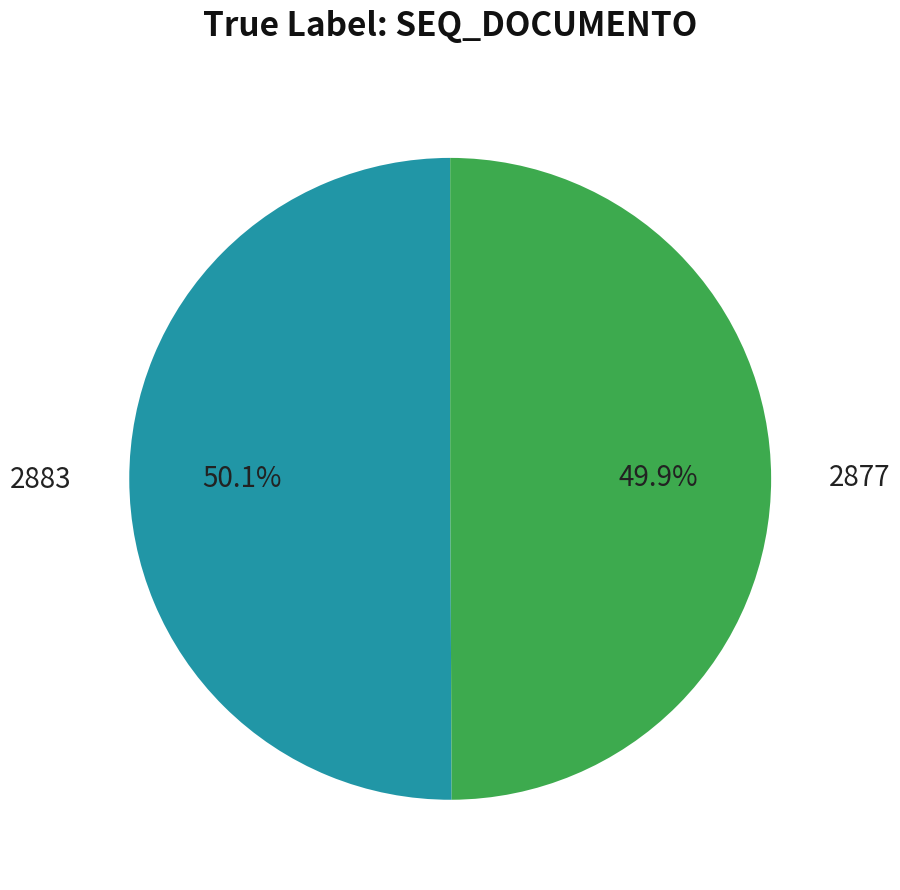

What is the ratio of the value at 2883 to the value at 2877?

1.0